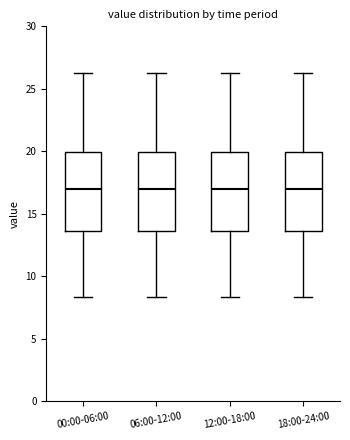

Reading left to right, transcribe this box plot: for each box, give where its median line is, the range the box spans, and where its two whiskers end, as read against the y-axis. The values are not printed on the chart, so give them approximately, as read against the axis.

00:00-06:00: median 17.0, box 13.5 to 20.0, whiskers 8.5 to 26.5
06:00-12:00: median 17.0, box 13.5 to 20.0, whiskers 8.5 to 26.5
12:00-18:00: median 17.0, box 13.5 to 20.0, whiskers 8.5 to 26.5
18:00-24:00: median 17.0, box 13.5 to 20.0, whiskers 8.5 to 26.5